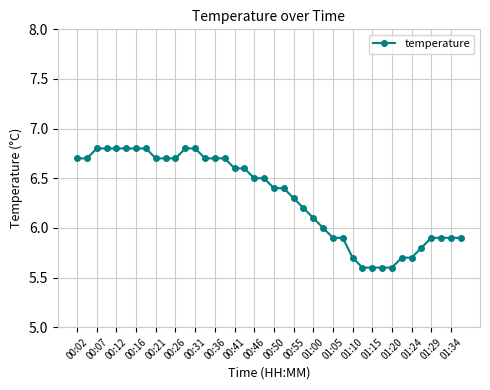

How many series are shown in this chart?

1